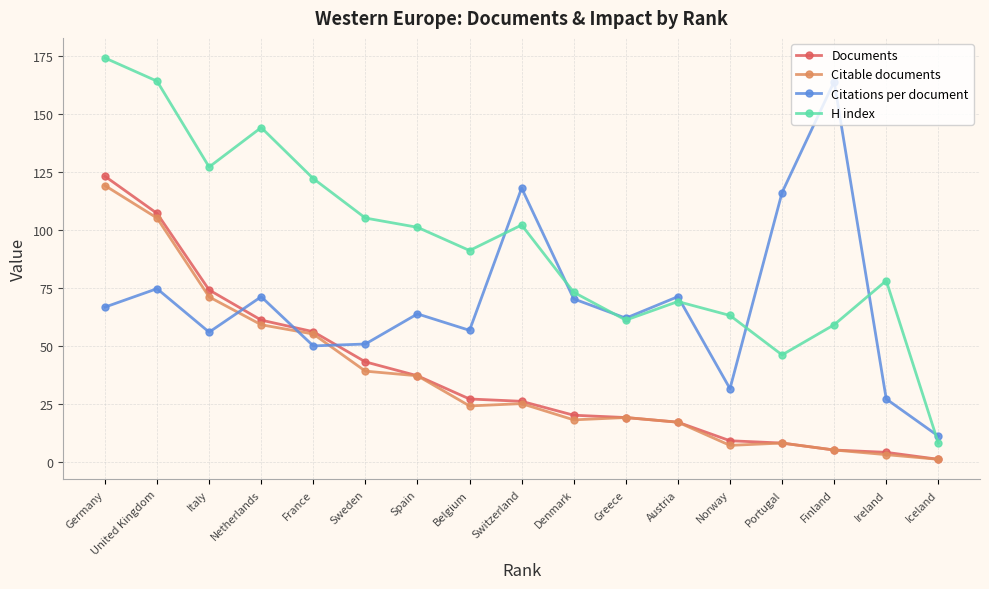

Read the Documents value at Spain.

37.0